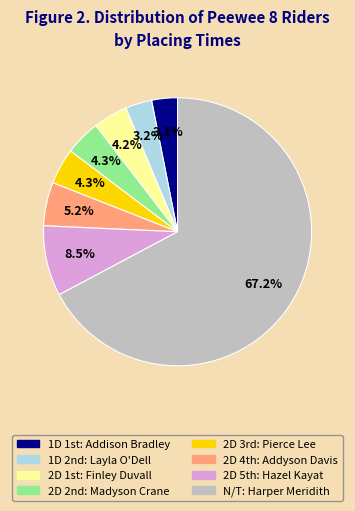

To the nearest percent, what is the difference between the largest and smallest slice percentages?

64%